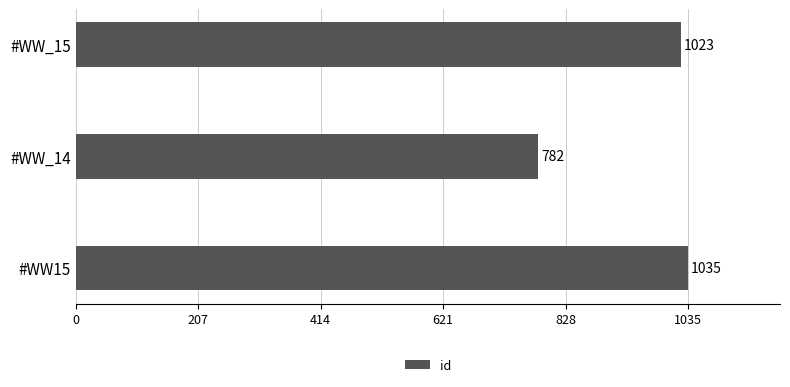

What is the minimum value shown in the chart?

782